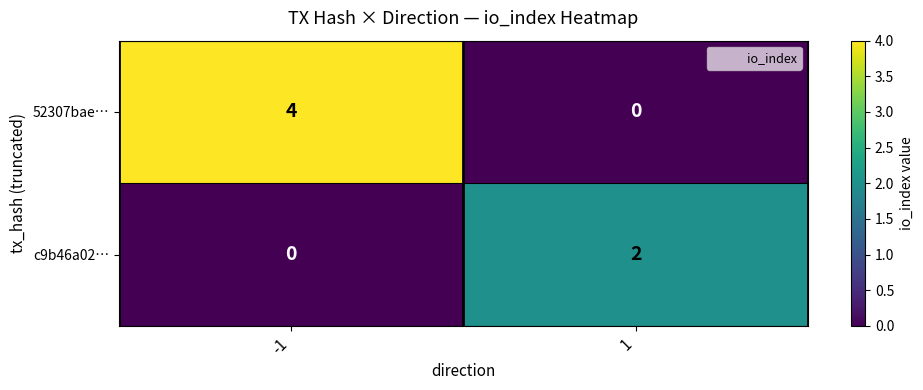

The c9b46a02… series shows 0 at -1. True or false?

True